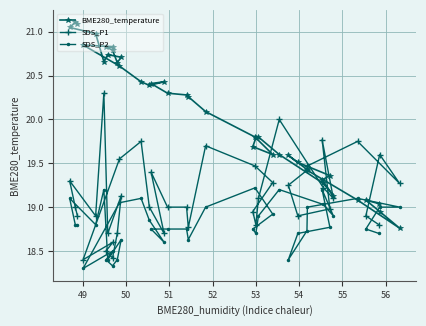

What is the value of the SDS_P1 point at the 40th from the left?

19.3